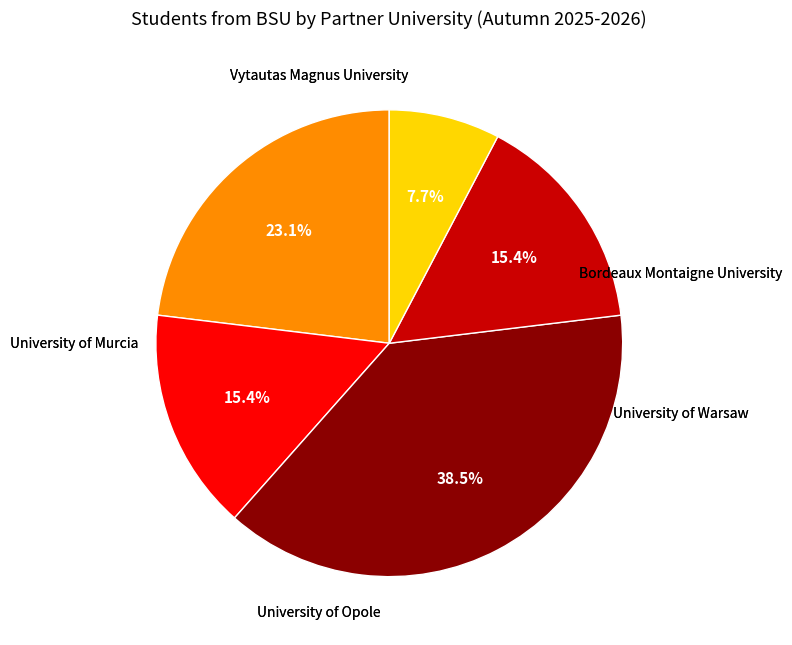

Is there any slice that represents more than half of the pie?

No